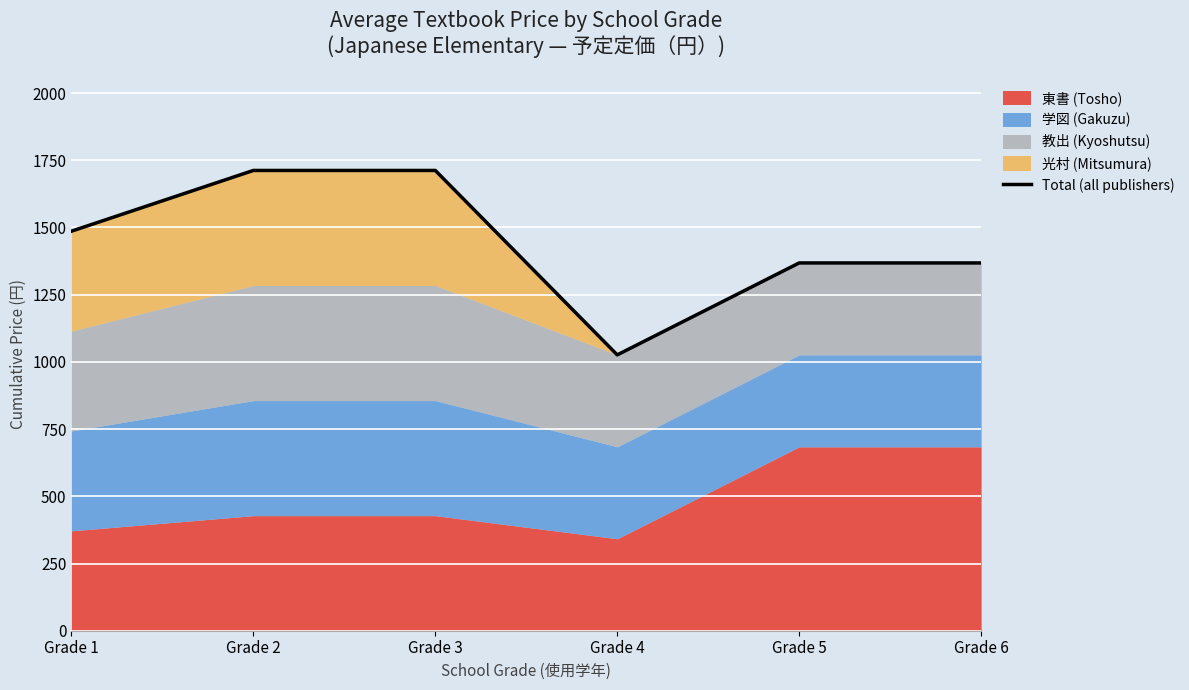

What is the value of the 3rd point from the left?

1712